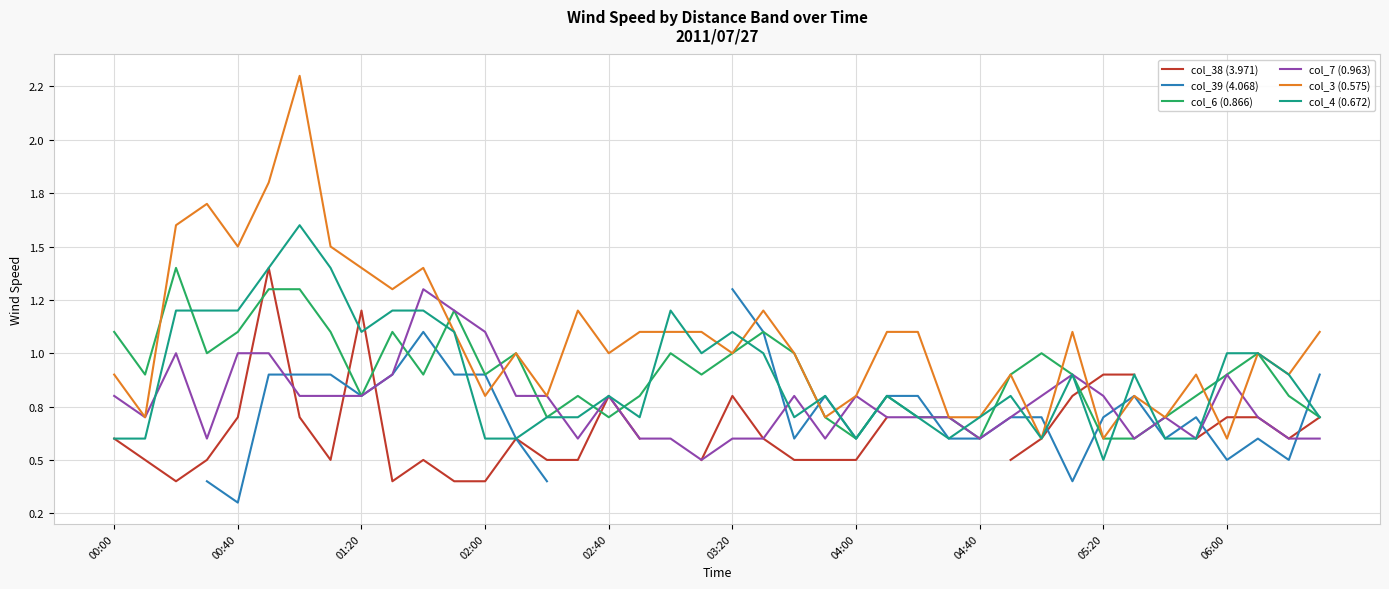

Between 11 and 36, which series saw the biggest shift?

col_3 (0.575)